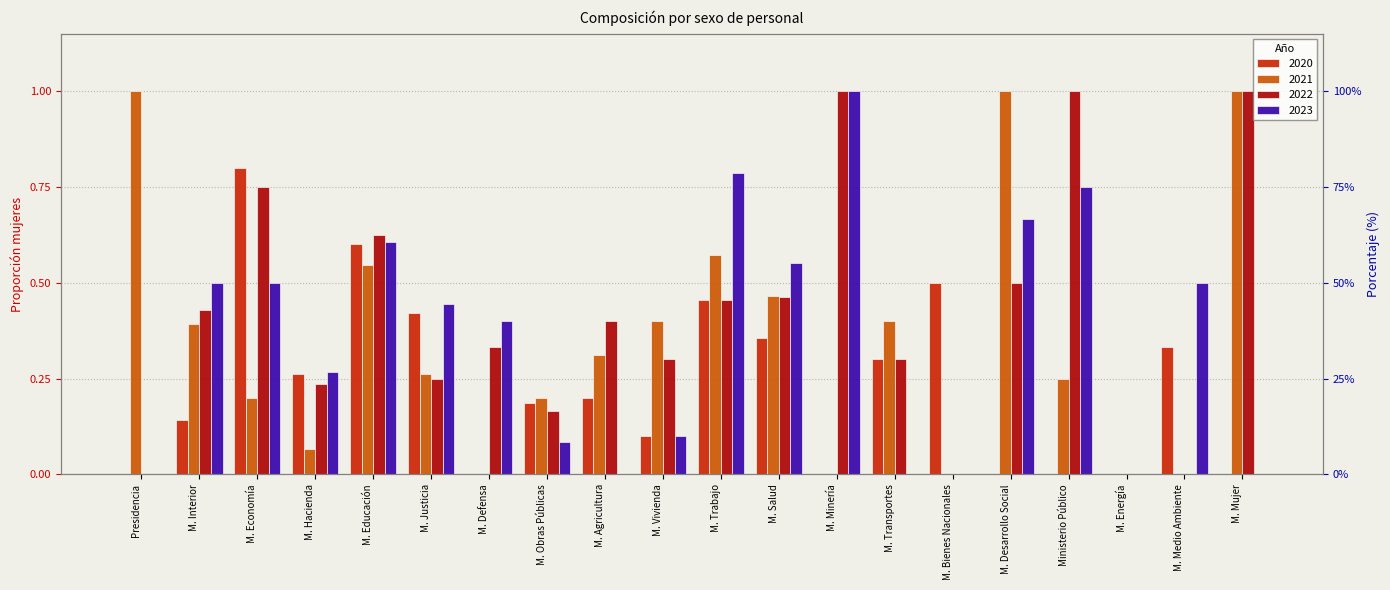

Reading left to right, extract all data points from this chart.

2020: Presidencia=0.0	M. Interior=0.1	M. Economía=0.8	M. Hacienda=0.3	M. Educación=0.6	M. Justicia=0.4	M. Defensa=0.0	M. Obras Públicas=0.2	M. Agricultura=0.2	M. Vivienda=0.1	M. Trabajo=0.5	M. Salud=0.4	M. Minería=0.0	M. Transportes=0.3	M. Bienes Nacionales=0.5	M. Desarrollo Social=0.0	Ministerio Público=0.0	M. Energía=0.0	M. Medio Ambiente=0.3	M. Mujer=0.0
2021: Presidencia=1.0	M. Interior=0.4	M. Economía=0.2	M. Hacienda=0.1	M. Educación=0.5	M. Justicia=0.3	M. Defensa=0.0	M. Obras Públicas=0.2	M. Agricultura=0.3	M. Vivienda=0.4	M. Trabajo=0.6	M. Salud=0.5	M. Minería=0.0	M. Transportes=0.4	M. Bienes Nacionales=0.0	M. Desarrollo Social=1.0	Ministerio Público=0.2	M. Energía=0.0	M. Medio Ambiente=0.0	M. Mujer=1.0
2022: Presidencia=0.0	M. Interior=0.4	M. Economía=0.8	M. Hacienda=0.2	M. Educación=0.6	M. Justicia=0.2	M. Defensa=0.3	M. Obras Públicas=0.2	M. Agricultura=0.4	M. Vivienda=0.3	M. Trabajo=0.5	M. Salud=0.5	M. Minería=1.0	M. Transportes=0.3	M. Bienes Nacionales=0.0	M. Desarrollo Social=0.5	Ministerio Público=1.0	M. Energía=0.0	M. Medio Ambiente=0.0	M. Mujer=1.0
2023: Presidencia=0.0	M. Interior=0.5	M. Economía=0.5	M. Hacienda=0.3	M. Educación=0.6	M. Justicia=0.4	M. Defensa=0.4	M. Obras Públicas=0.1	M. Agricultura=0.0	M. Vivienda=0.1	M. Trabajo=0.8	M. Salud=0.6	M. Minería=1.0	M. Transportes=0.0	M. Bienes Nacionales=0.0	M. Desarrollo Social=0.7	Ministerio Público=0.8	M. Energía=0.0	M. Medio Ambiente=0.5	M. Mujer=0.0